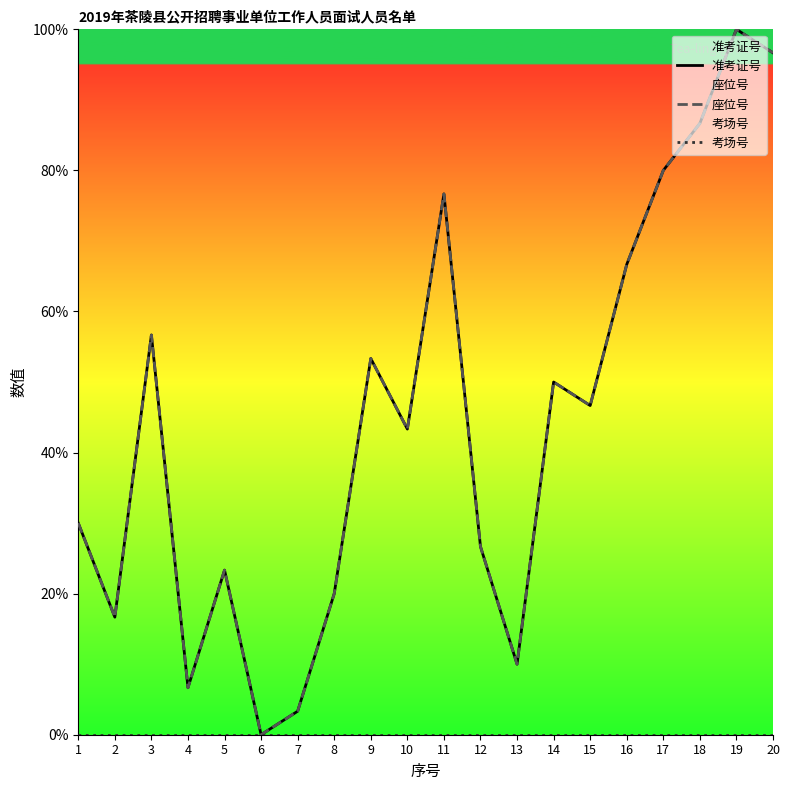

What is the average value of the 座位号 series?

44.7